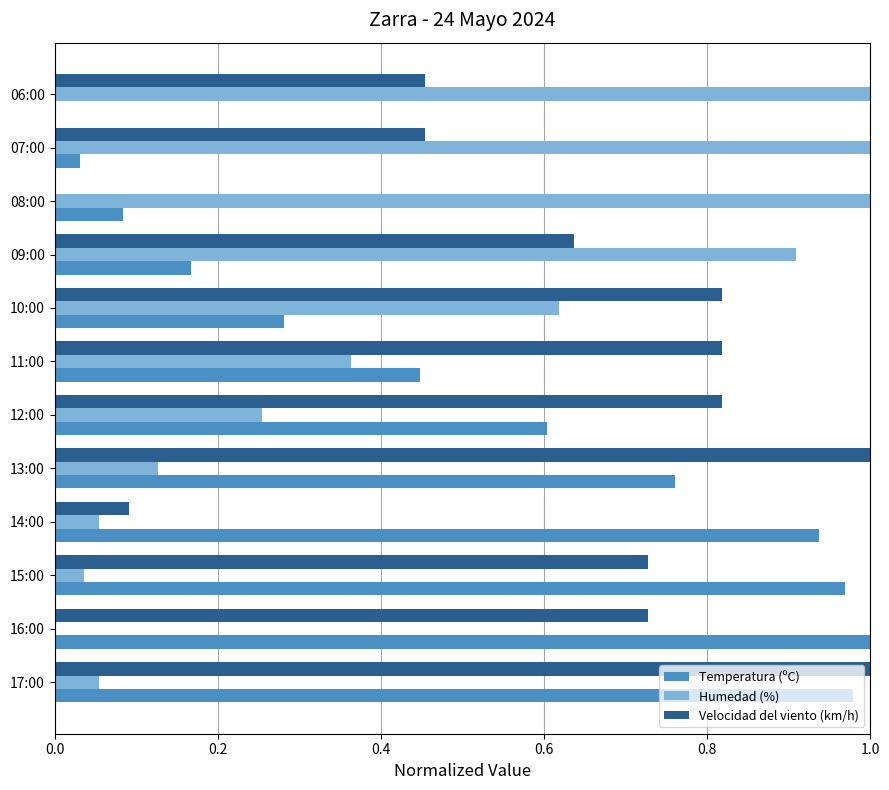

True or false: Humedad (%) has a value of -0.4 at 16:00.

False